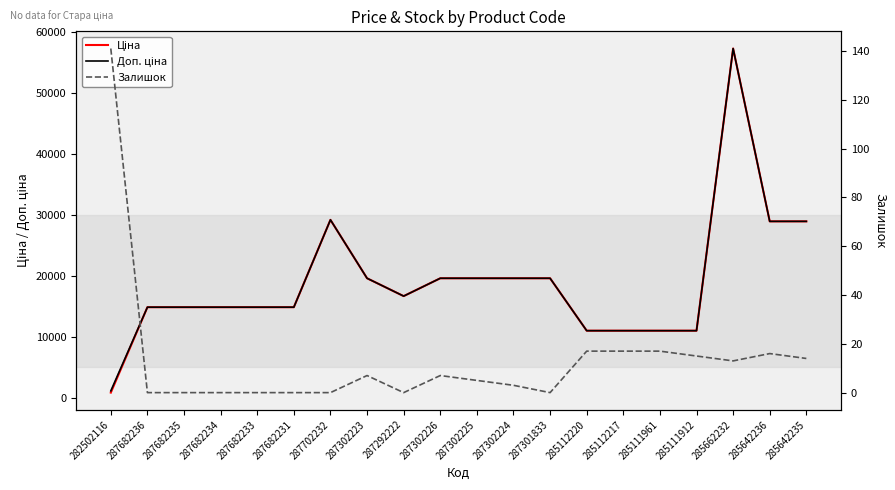

Reading left to right, list all the values displayed in this chart.

Ціна: 802.1	14817.6	14817.6	14817.6	14817.6	14817.6	29152.3	19564.9	16636.8	19564.9	19564.9	19564.9	19564.9	10964.4	10964.4	10964.4	10964.4	57258.0	28901.7	28901.7
Доп. ціна: 1087.0	14817.6	14817.6	14817.6	14817.6	14817.6	29152.3	19564.9	16636.8	19564.9	19564.9	19564.9	19564.9	10964.4	10964.4	10964.4	10964.4	57258.0	28901.7	28901.7
Залишок: 141.0	0.0	0.0	0.0	0.0	0.0	0.0	7.0	0.0	7.0	5.0	3.0	0.0	17.0	17.0	17.0	15.0	13.0	16.0	14.0